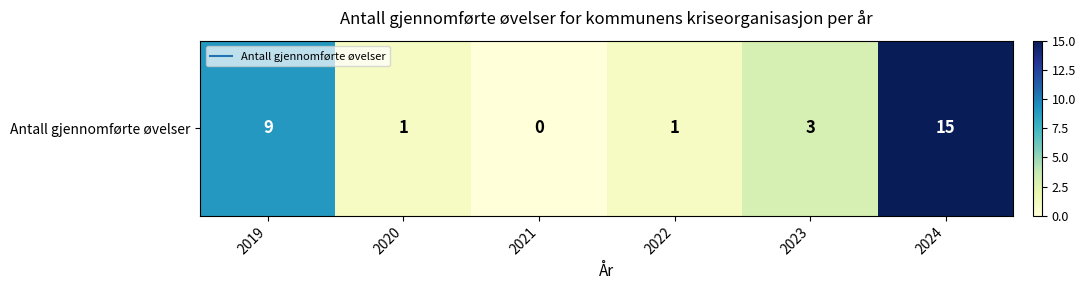

Count the number of data series in this chart.

1